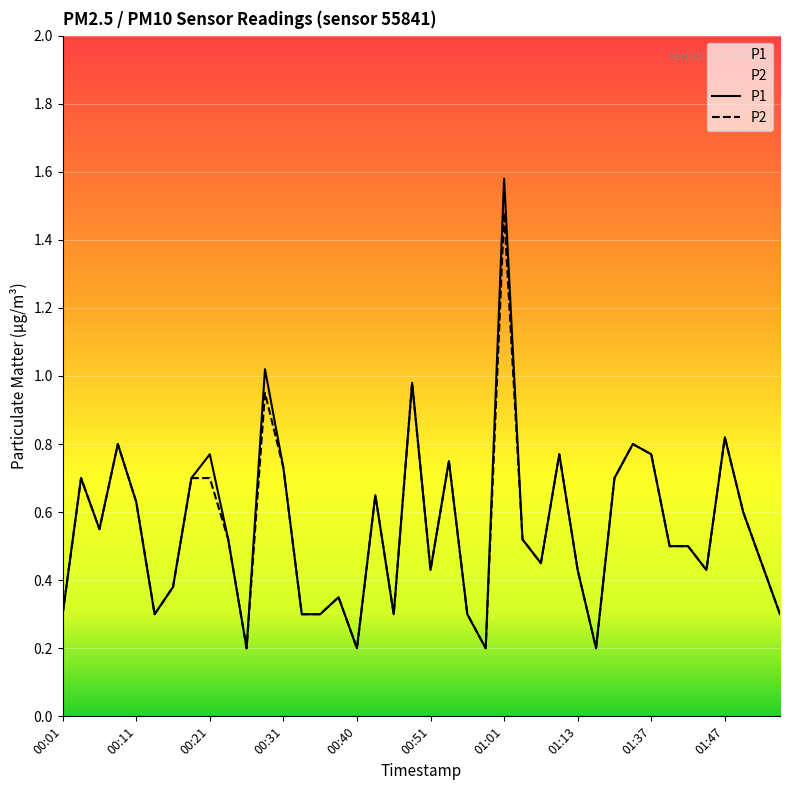

What is the minimum value for P1?

0.2